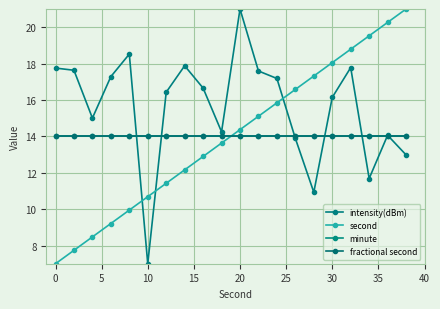

Is this an area chart (filled region under the line)?

No